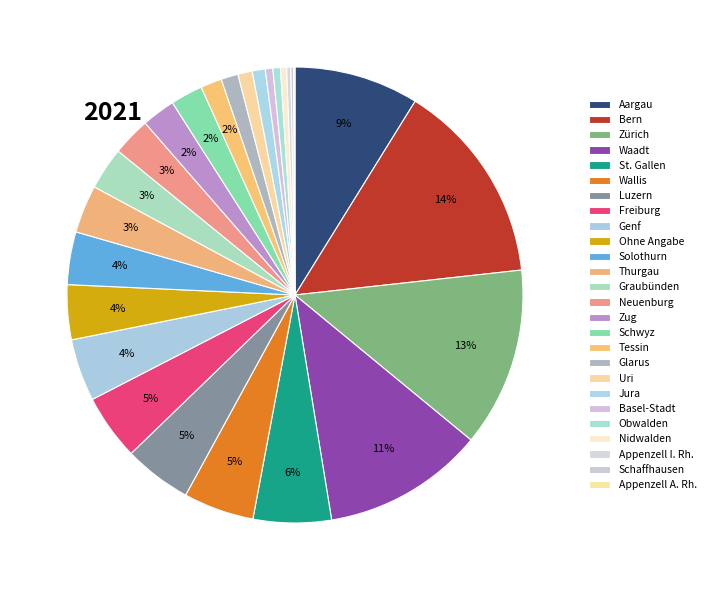

What percentage is the Thurgau slice, to the nearest percent?

3%